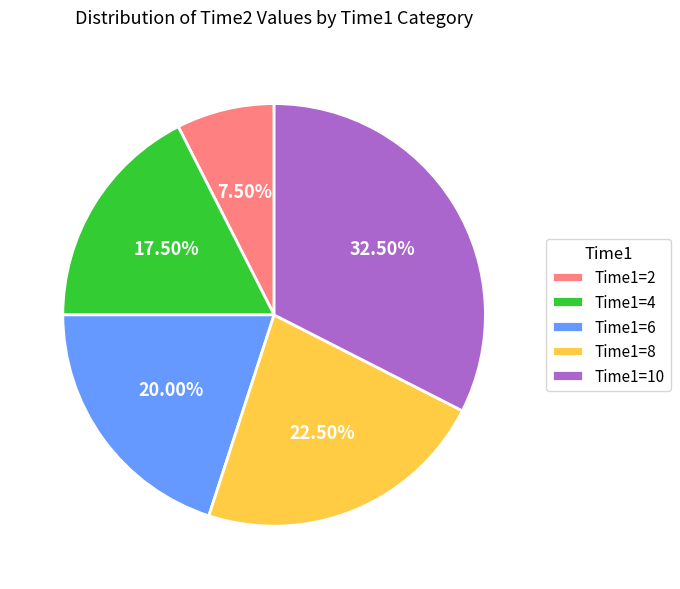

What is the largest slice in the pie chart?

Time1=10